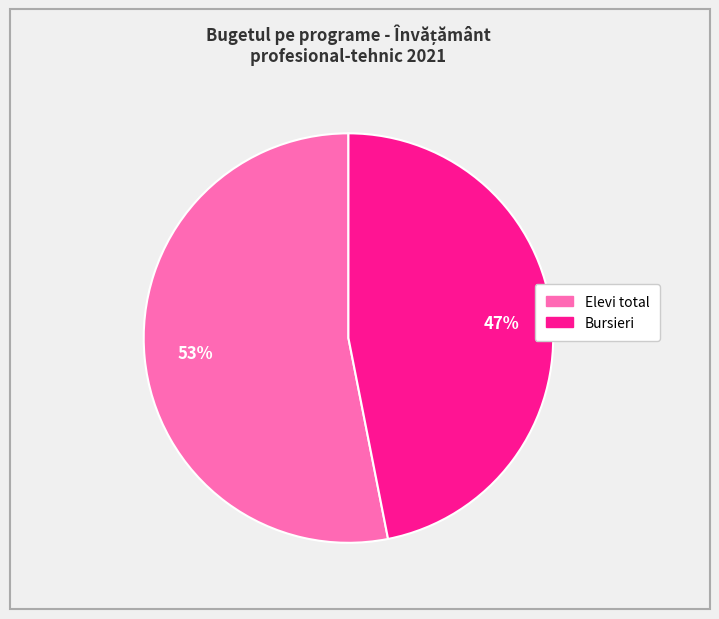

To the nearest percent, what is the average slice percentage?

50%